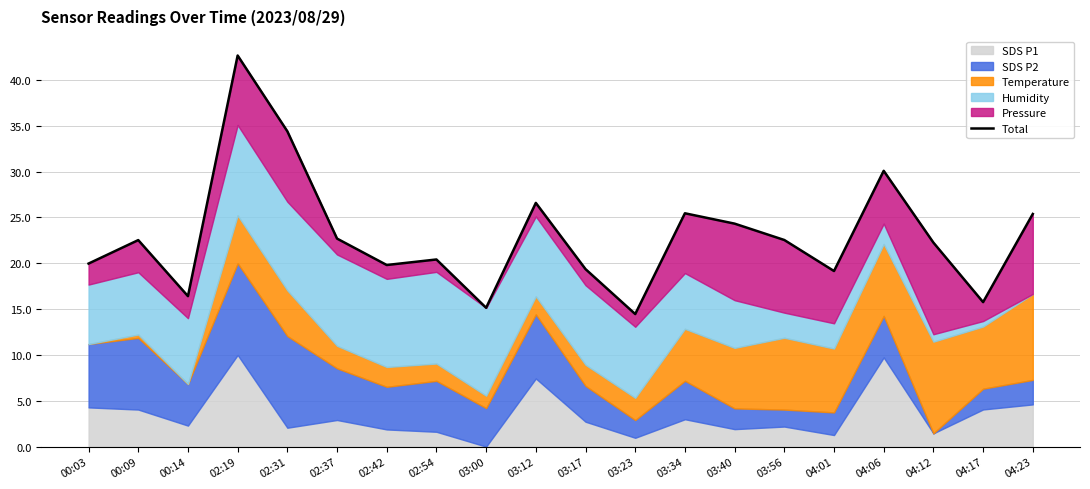

The chart shows a value of 25.5 at 03:34. True or false?

True